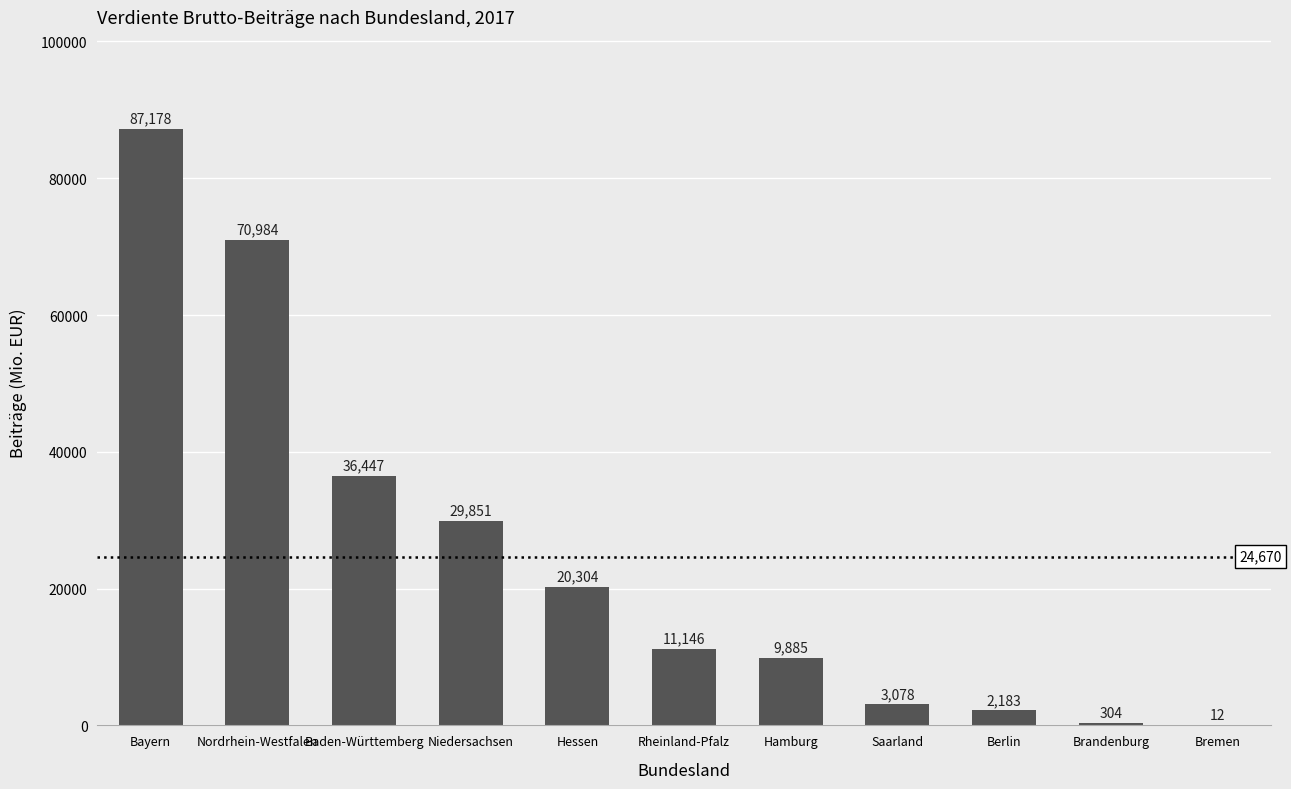

What is the ratio of the value at Hamburg to the value at Nordrhein-Westfalen?

0.1